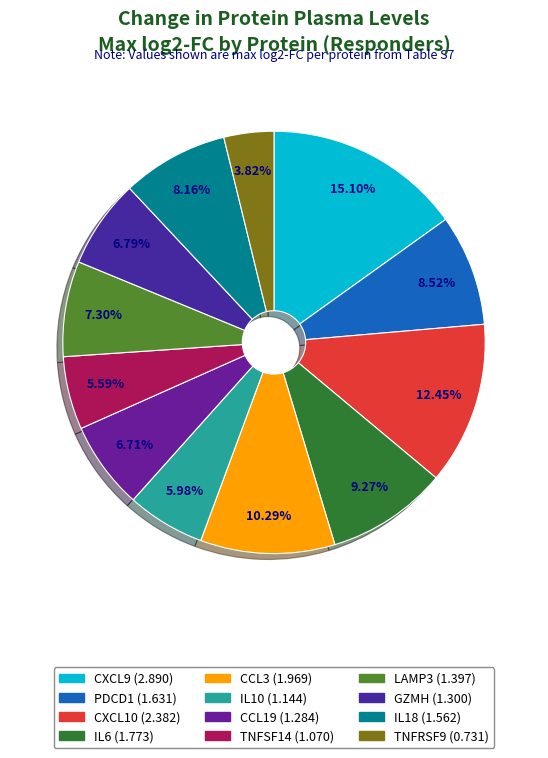

Count the number of slices in the pie.

12